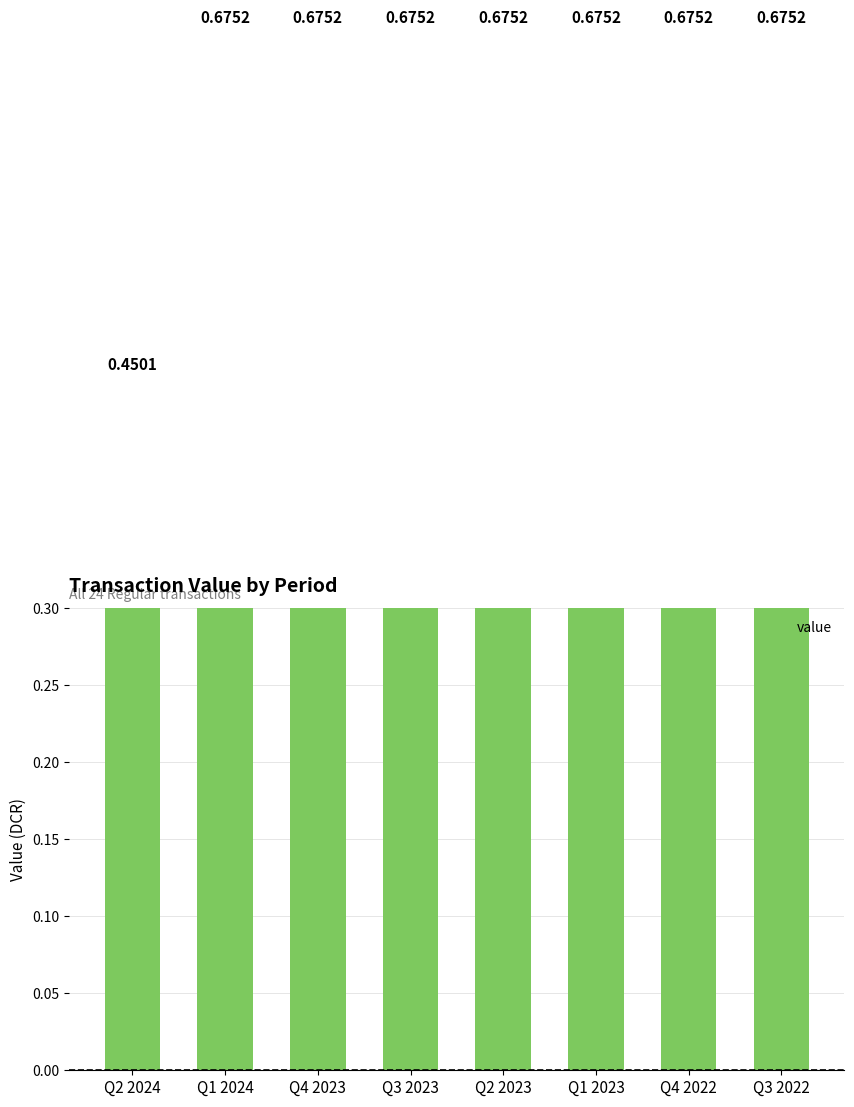

Is it true that the value at Q3 2022 is 0.2?

False